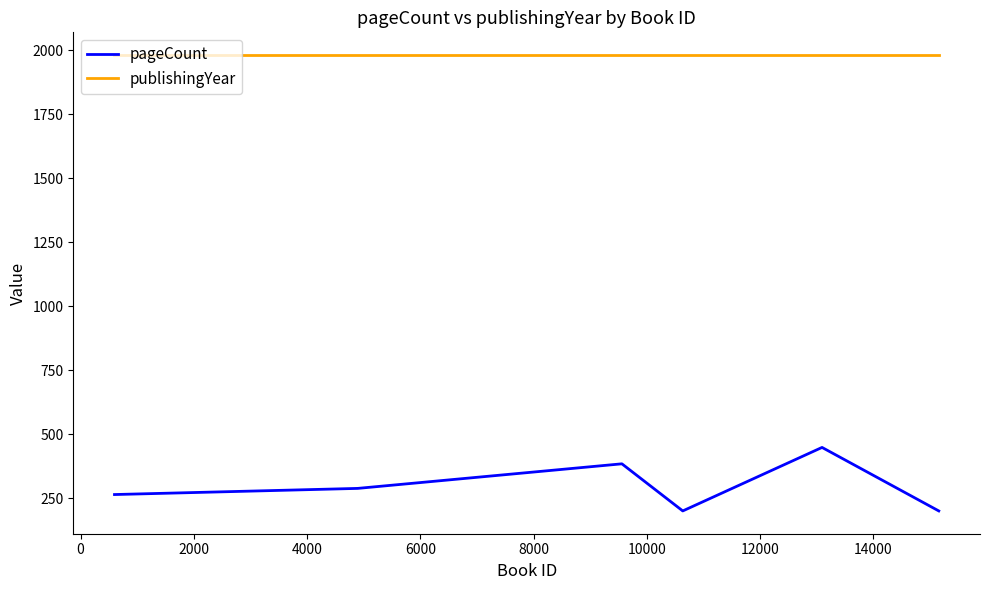

List the series in order of their overall mean, highest first.

publishingYear, pageCount